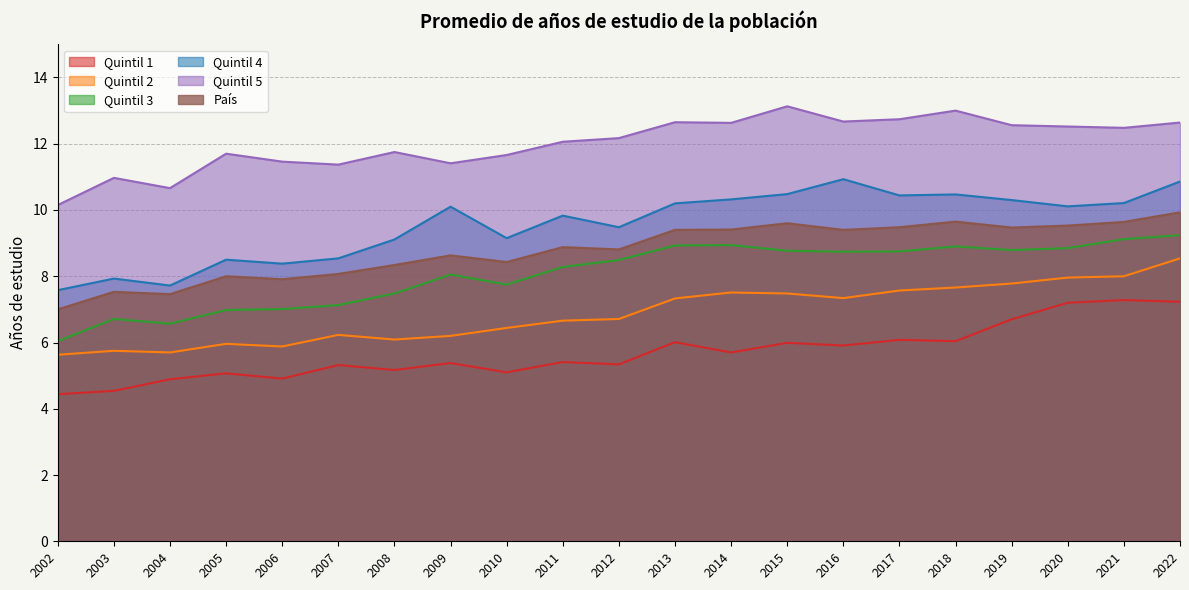

In Quintil 1, how many points are lower than both neighbors (excluding endpoints)?

7